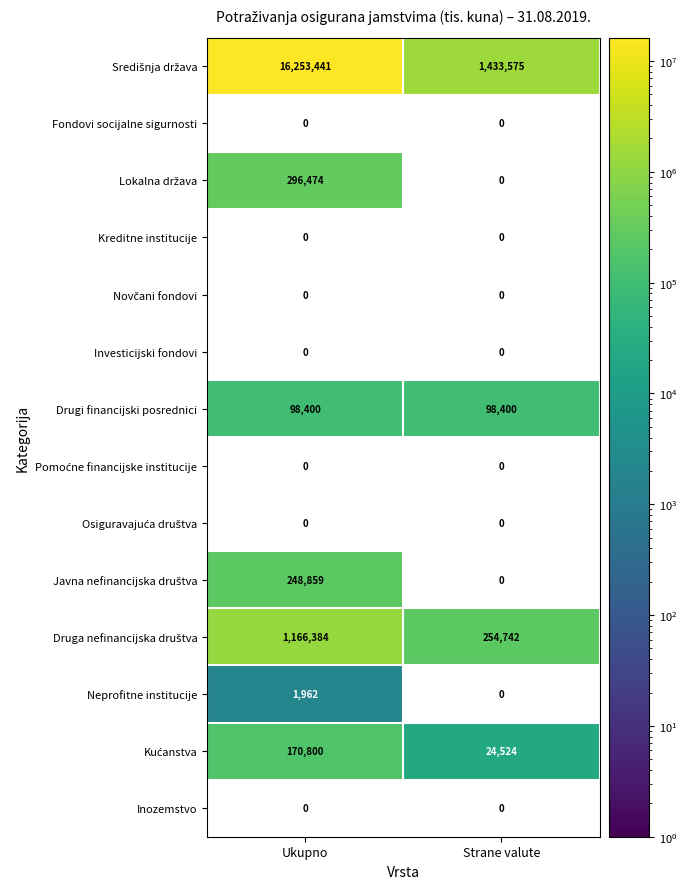

Which series changed the most between Ukupno and Strane valute?

Središnja država